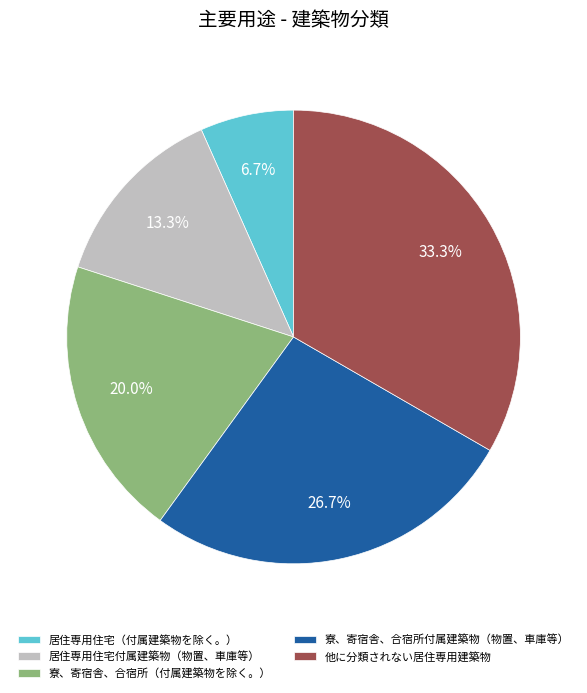

How many segments does this pie chart have?

5